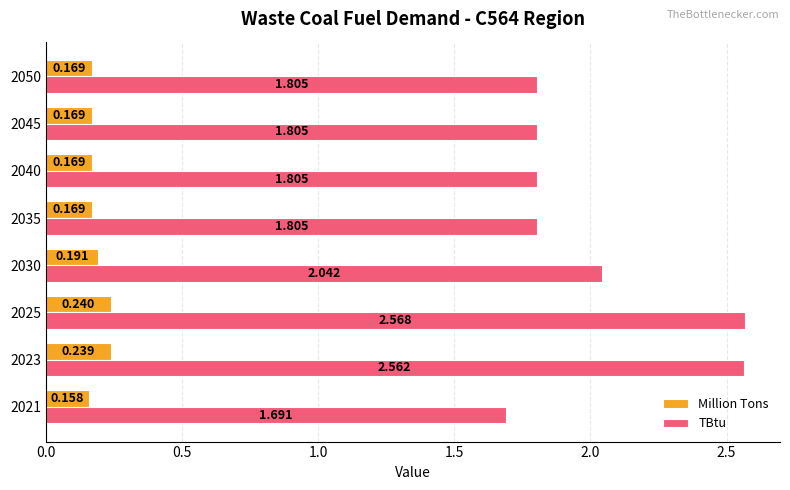

Which series changed the most between 2021 and 2045?

TBtu